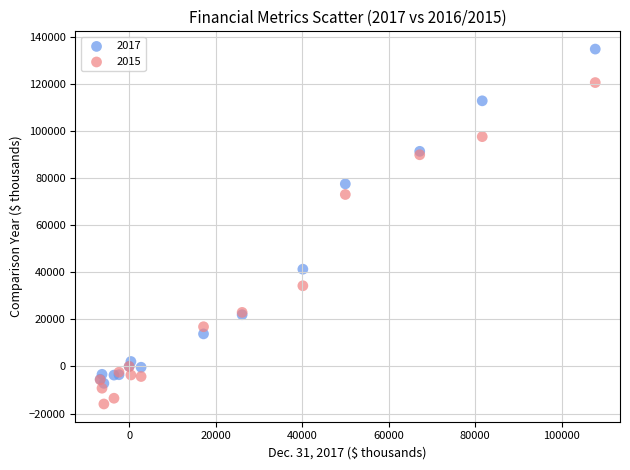

What are all the series names shown in the legend?

2017, 2015